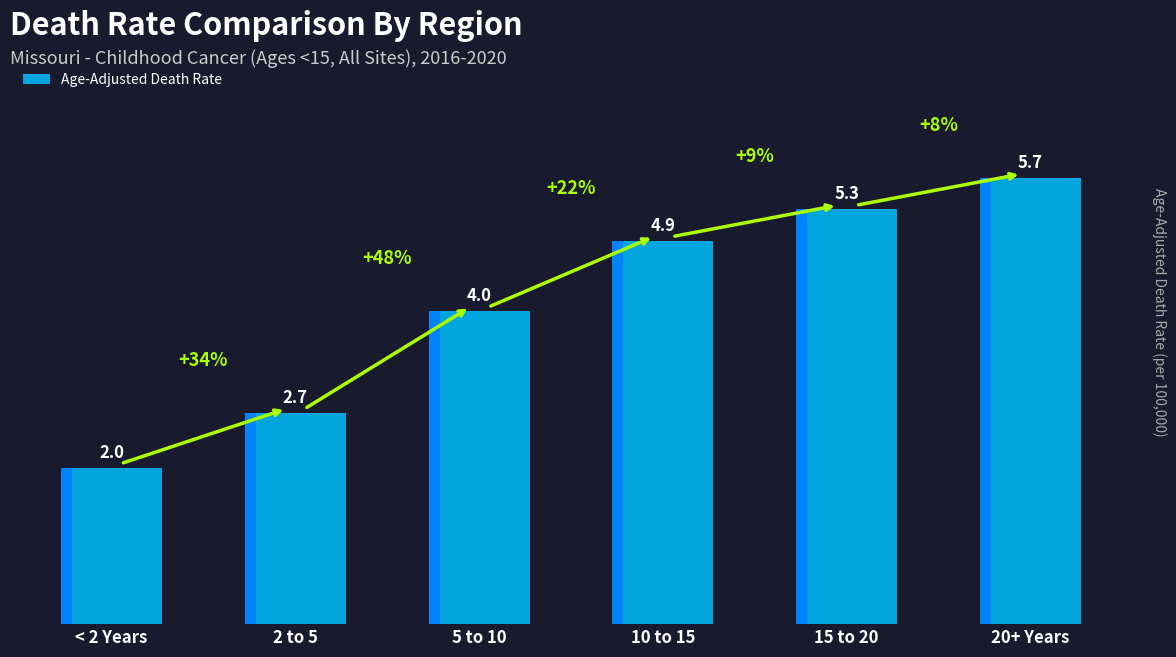

Between 15 to 20 and 20+ Years, which is larger?

20+ Years